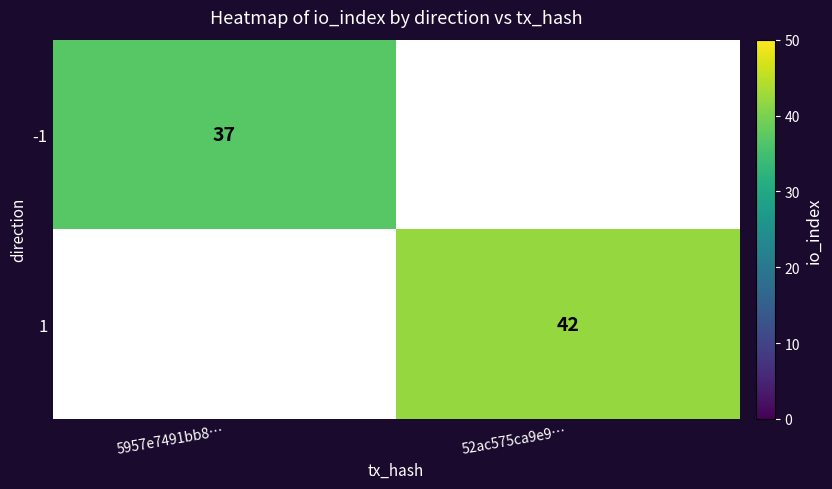

The value of -1 at 5957e7491bb8… is 53. True or false?

False